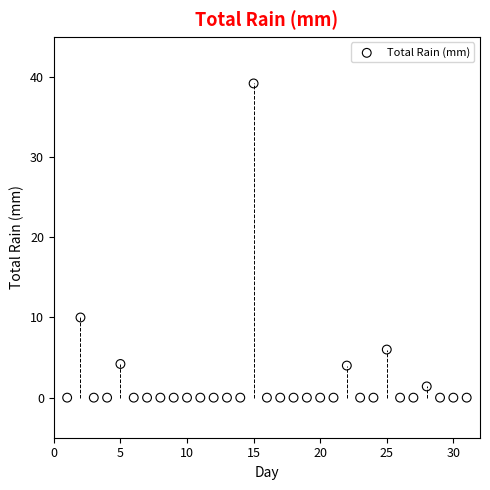

What is the range of X values (max minus min)?

30.0